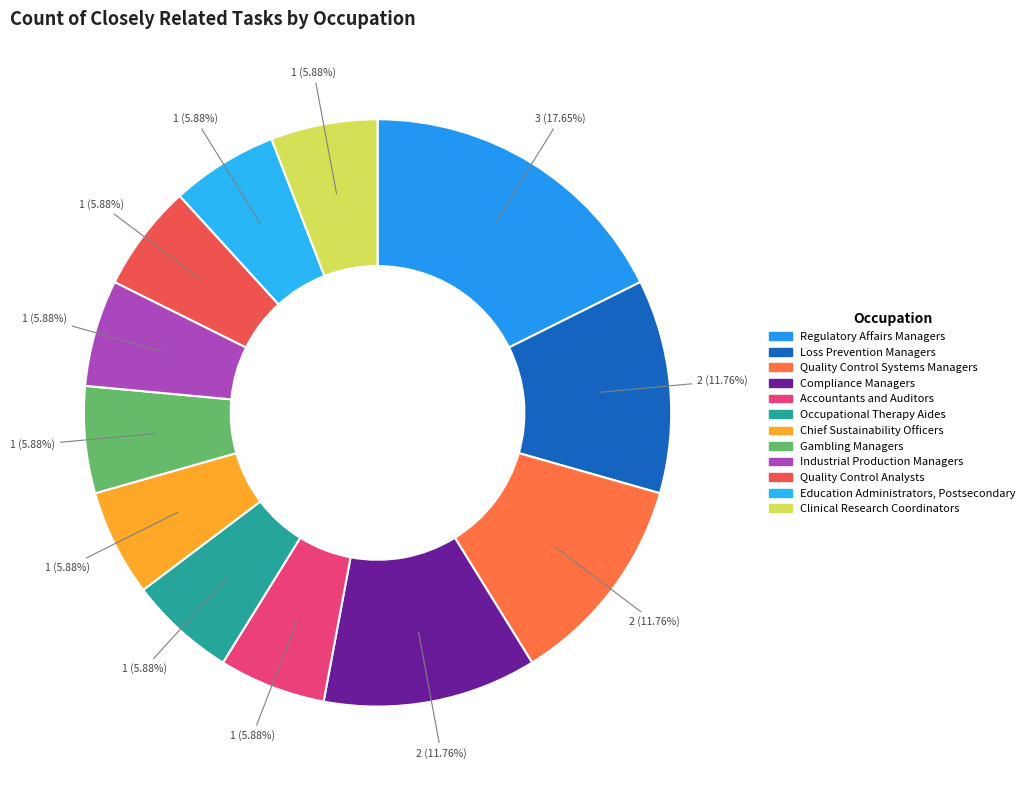

Which slice is the largest?

Regulatory Affairs Managers